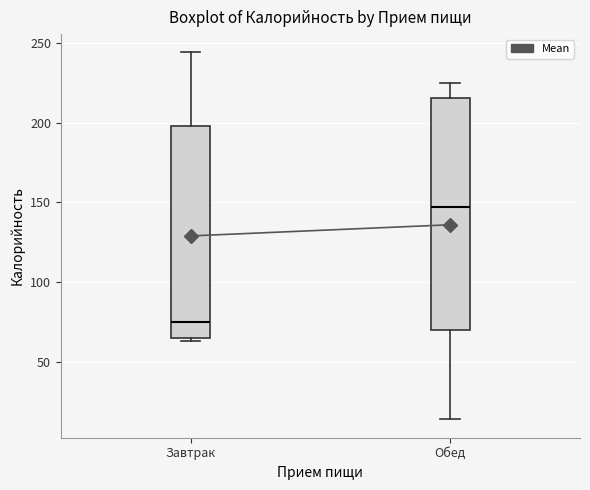

Where is the lower edge of the box for Обед on the y-axis? The values are not printed on the chart, so give them approximately, as read against the axis.

70